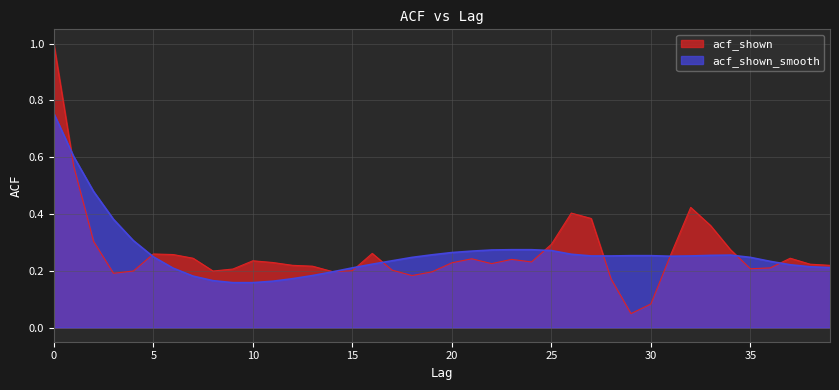

Rank the categories by acf_shown_smooth value from lowest to highest.

9, 10, 11, 8, 12, 7, 13, 14, 6, 15, 39, 38, 37, 16, 36, 17, 18, 35, 5, 31, 27, 28, 32, 29, 30, 33, 34, 19, 26, 20, 21, 25, 22, 23, 24, 4, 3, 2, 1, 0